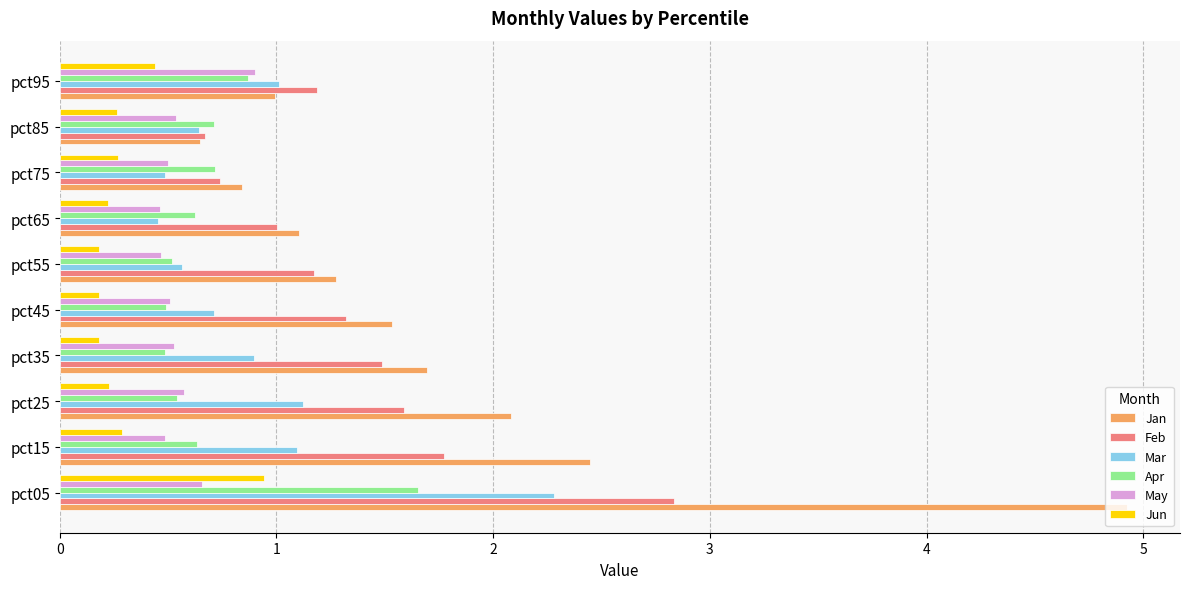

What is the average value of the Apr series?

0.7